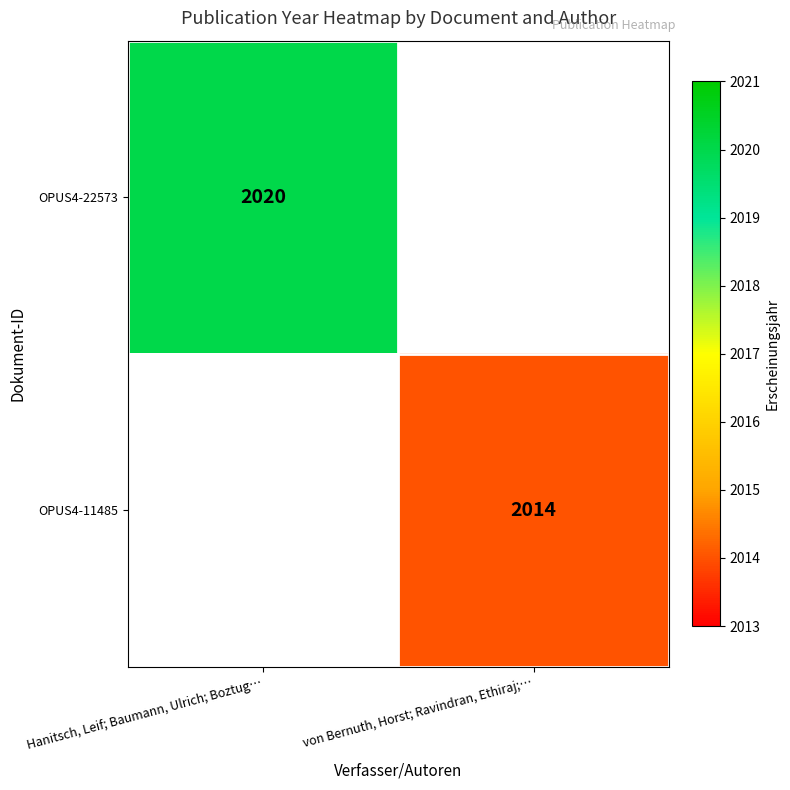

The OPUS4-11485 series shows 2014 at von Bernuth, Horst; Ravindran, Ethiraj;…. True or false?

True